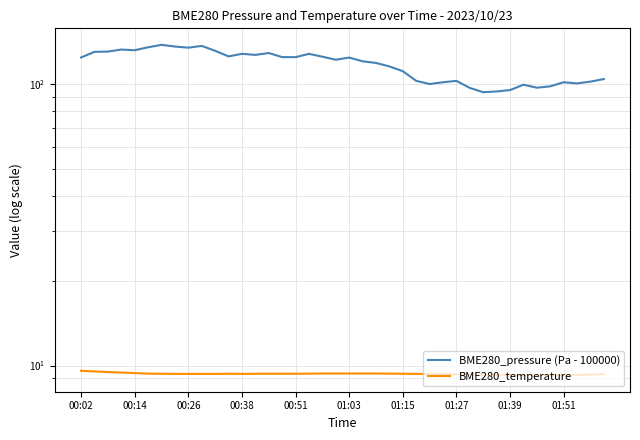

How many interior local peaks does the BME280_pressure (Pa - 100000) series have?

10